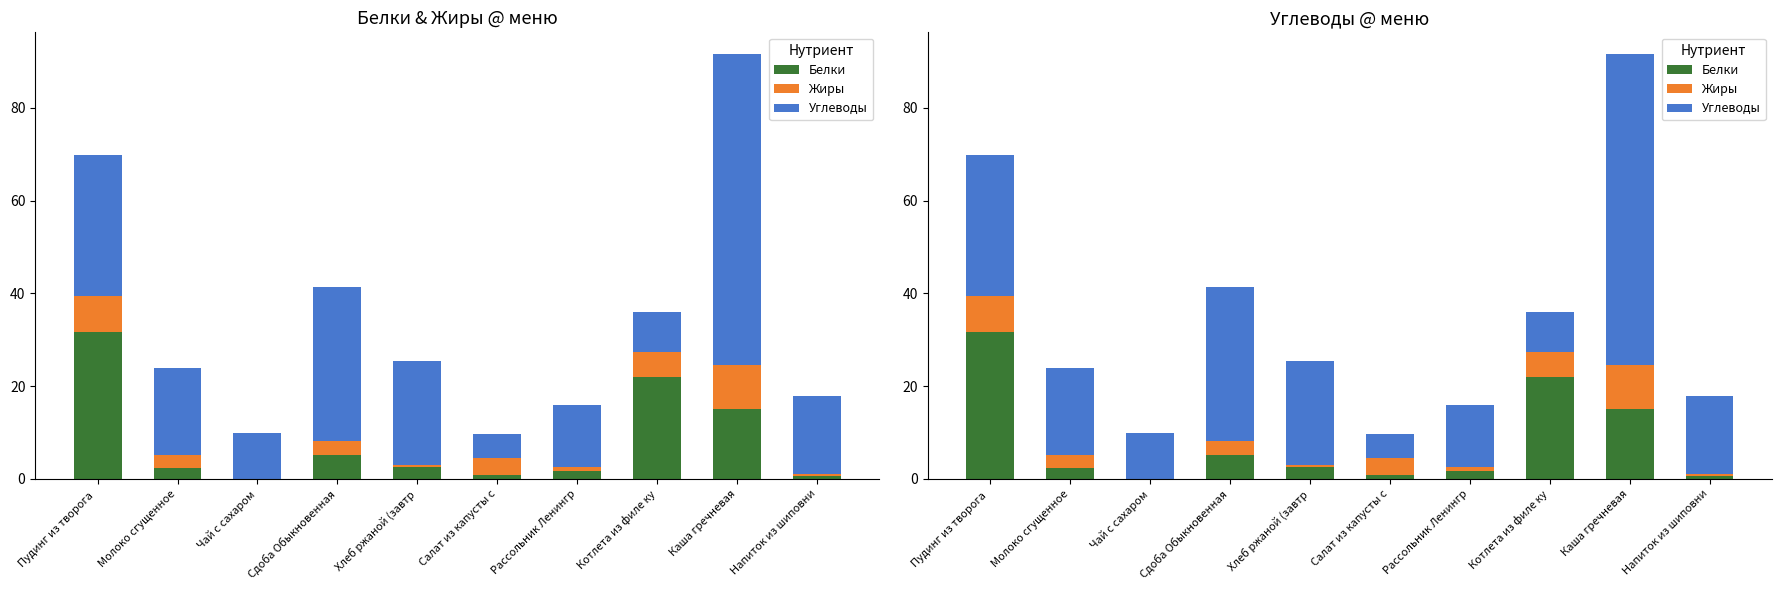

Reading left to right, what are all the values shown in this chart?

Белки: Пудинг из творога =31.6	Молоко сгущенное=2.4	Чай с сахаром=0.0	Сдоба Обыкновенная=5.2	Хлеб ржаной (завтр=2.5	Салат из капусты с=0.9	Рассольник Ленингр=1.8	Котлета из филе ку=21.9	Каша гречневая=15.0	Напиток из шиповни=0.7
Жиры: Пудинг из творога =7.7	Молоко сгущенное=2.8	Чай с сахаром=0.0	Сдоба Обыкновенная=3.0	Хлеб ржаной (завтр=0.5	Салат из капусты с=3.7	Рассольник Ленингр=0.8	Котлета из филе ку=5.4	Каша гречневая=9.7	Напиток из шиповни=0.3
Углеводы: Пудинг из творога =30.4	Молоко сгущенное=18.7	Чай с сахаром=10.0	Сдоба Обыкновенная=33.3	Хлеб ржаной (завтр=22.4	Салат из капусты с=5.1	Рассольник Ленингр=13.3	Котлета из филе ку=8.7	Каша гречневая=67.1	Напиток из шиповни=16.9